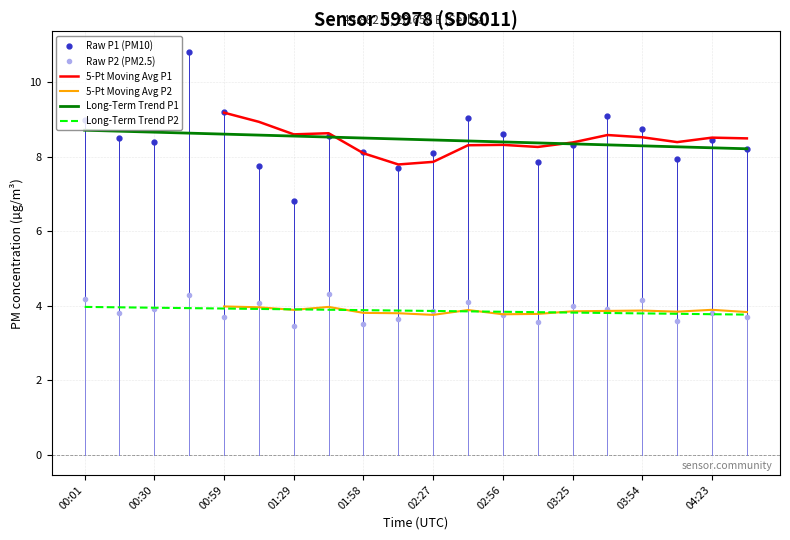

True or false: Long-Term Trend P1 and Raw P2 (PM2.5) cross at least once.

False